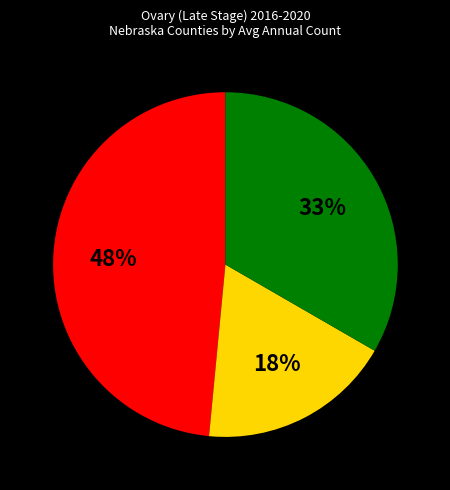

To the nearest percent, what is the difference between the largest and smallest slice percentages?

30%